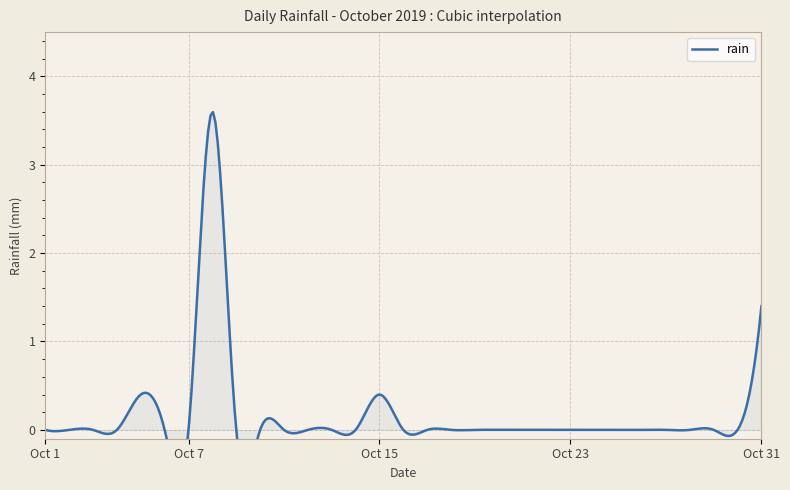

What is the maximum value shown in the chart?

3.6